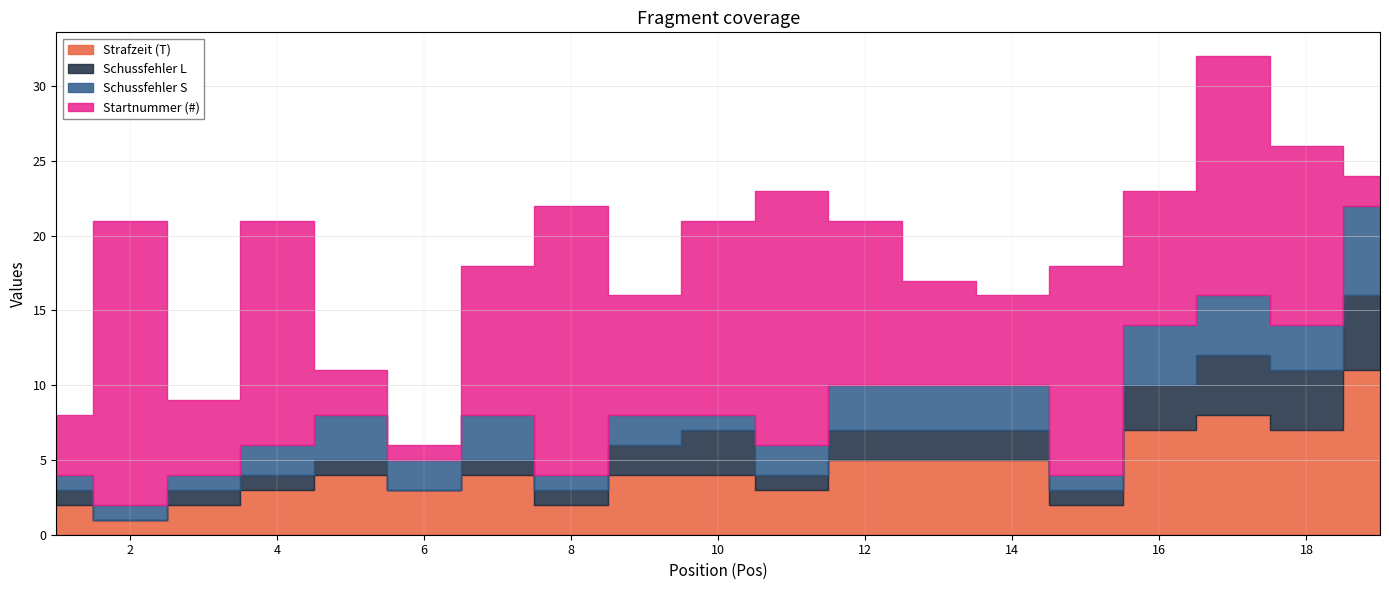

Where is the first local maximum for Schussfehler L?

10